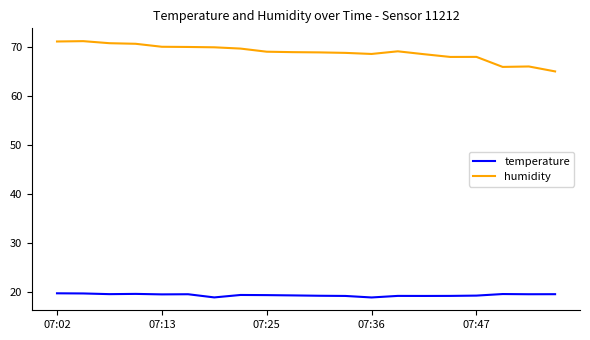

True or false: humidity and temperature cross at least once.

False